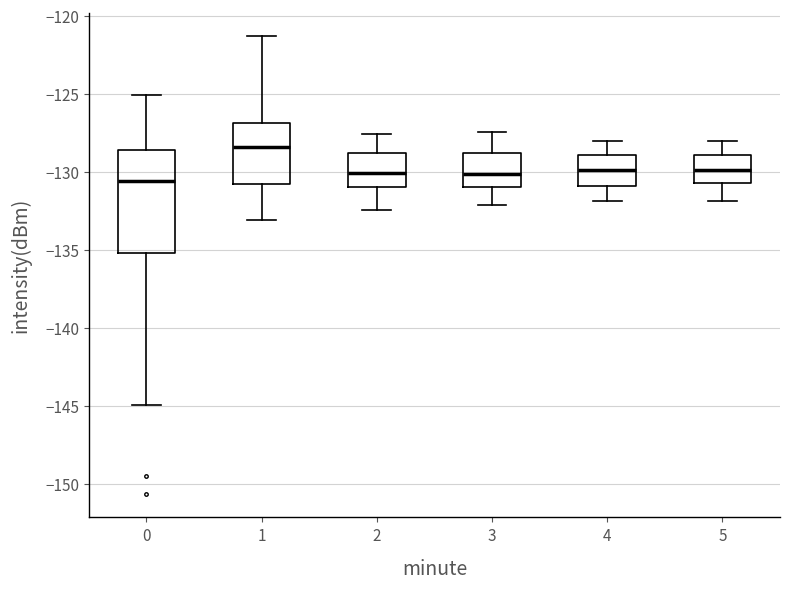

Which box is the tallest, from its lower edge to its upper edge?

0